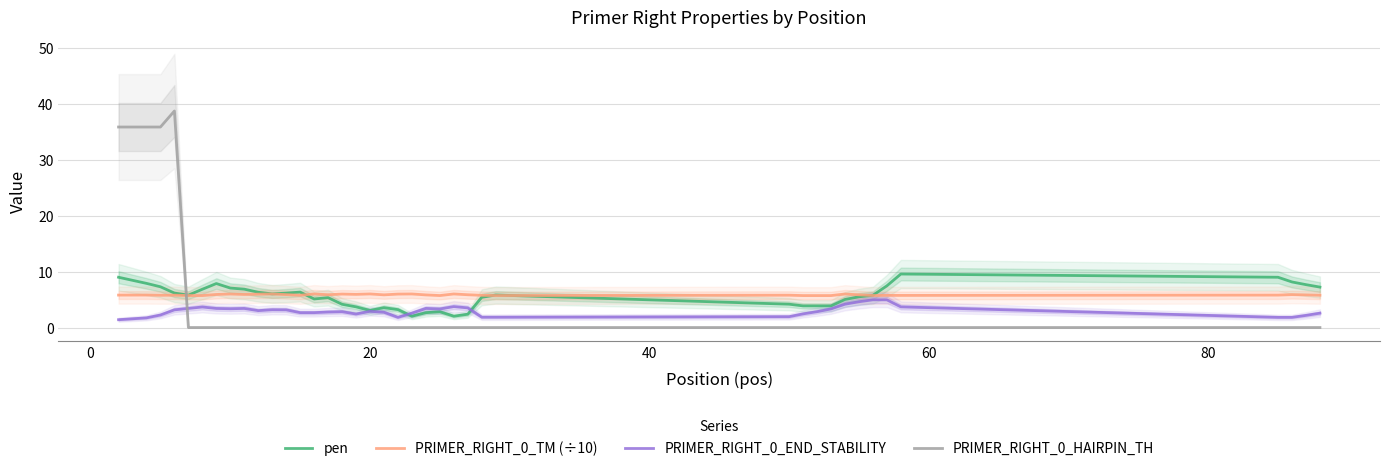

What is the highest value of the pen series?

9.6